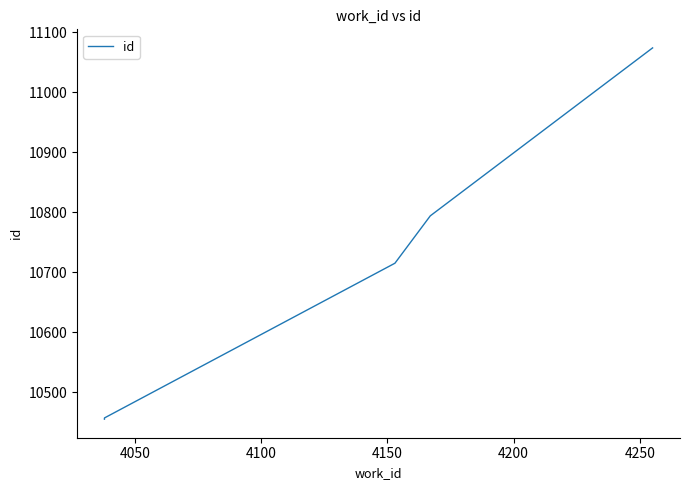

Where does the data first go above 10715?

4150